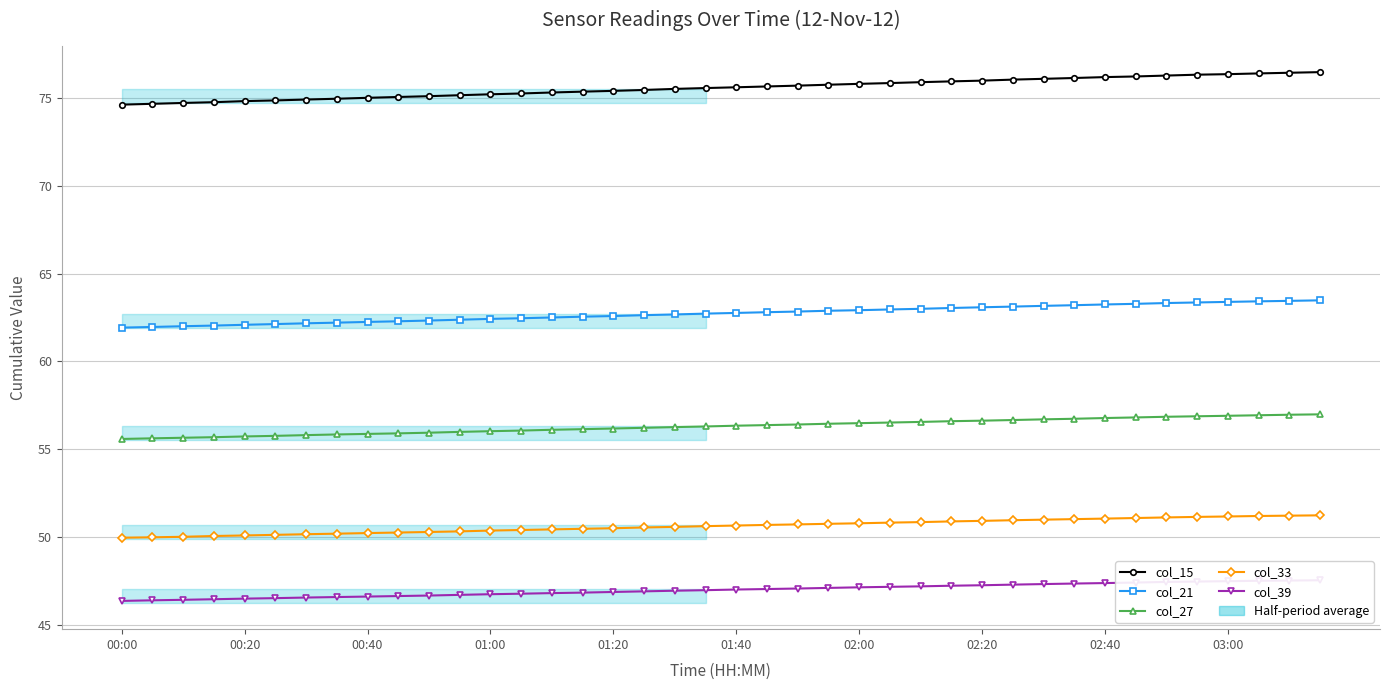

Which series has the widest spread of values?

col_15